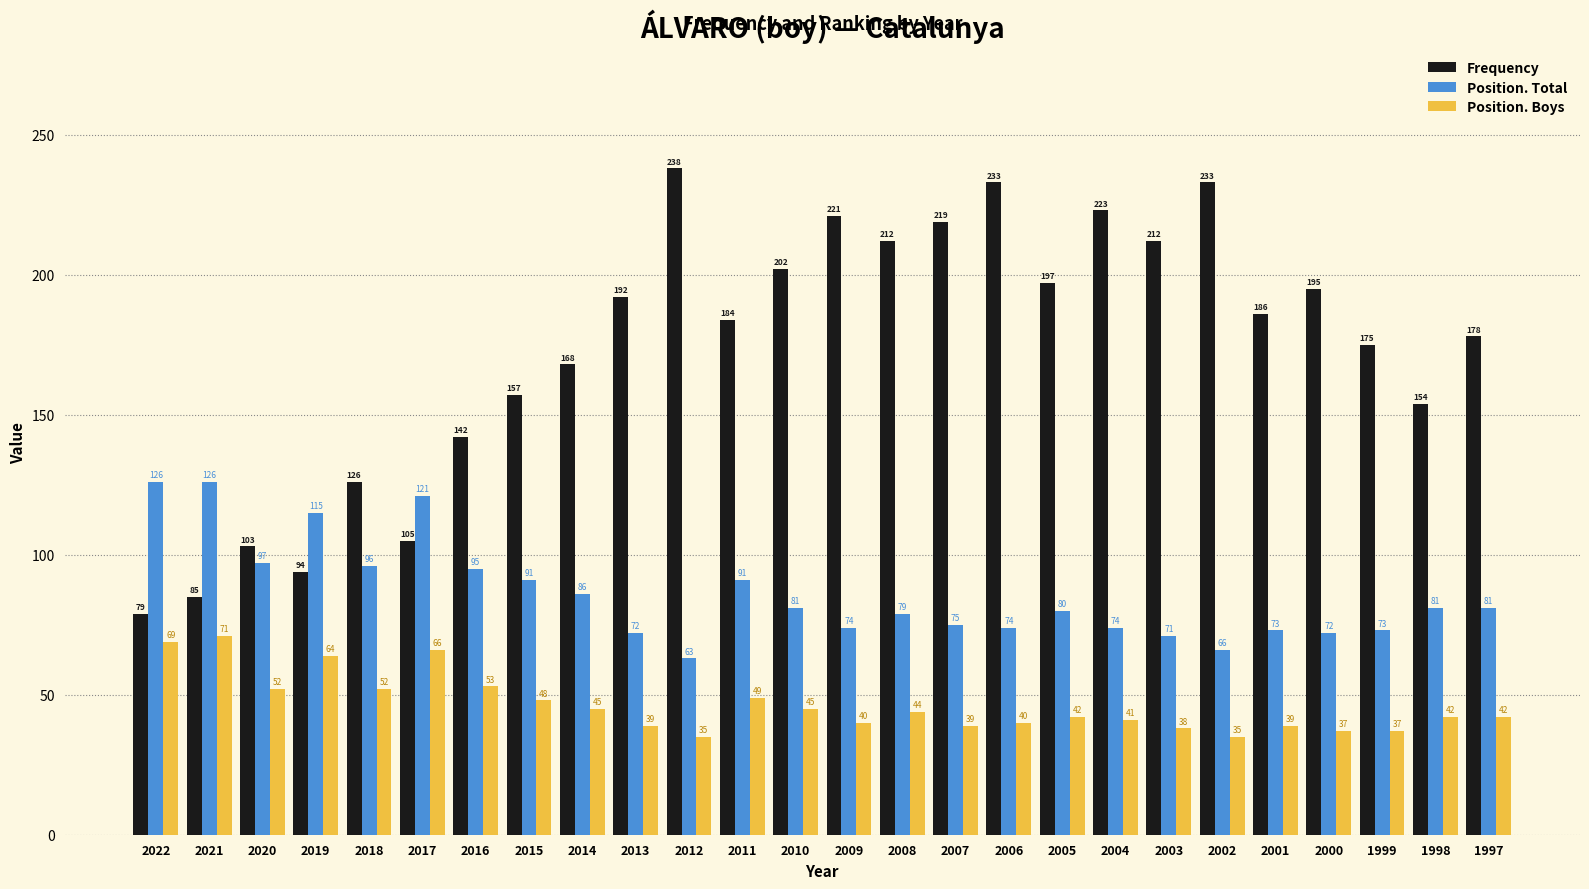

How many bars are there in each group?

3